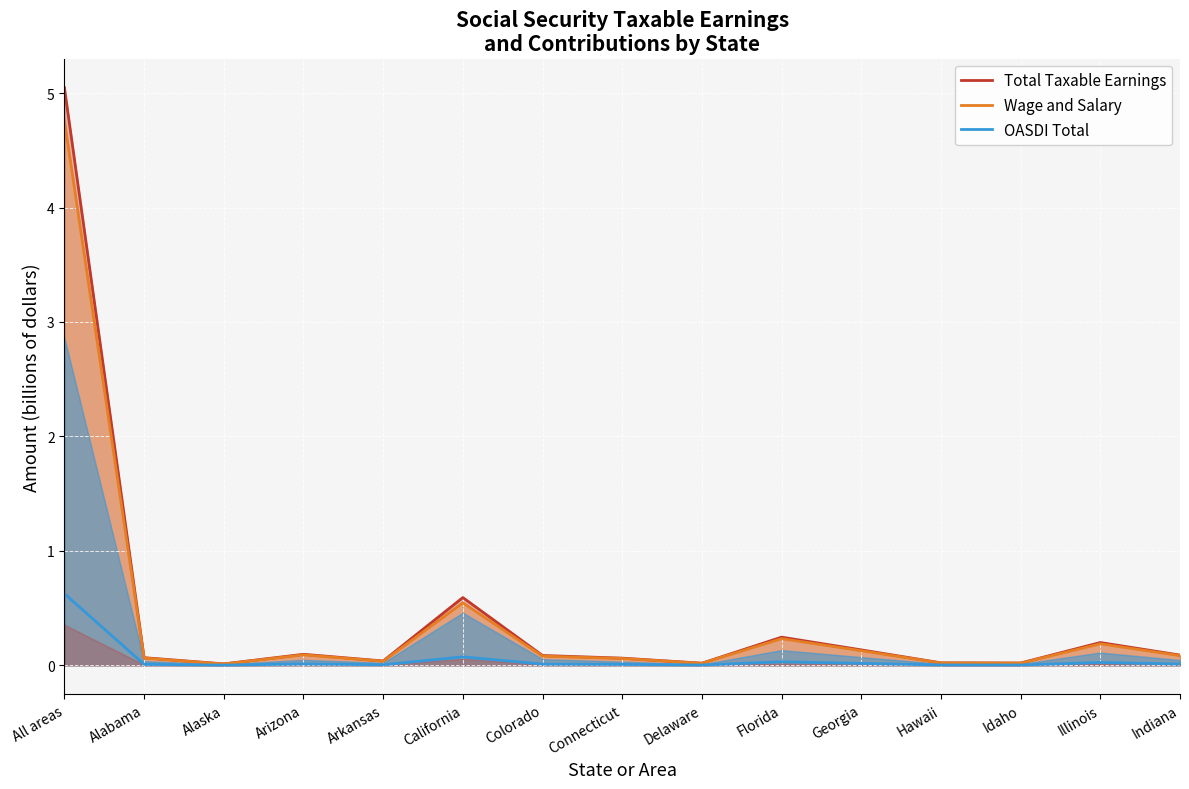

The Wage and Salary series shows 0.3 at Illinois. True or false?

False